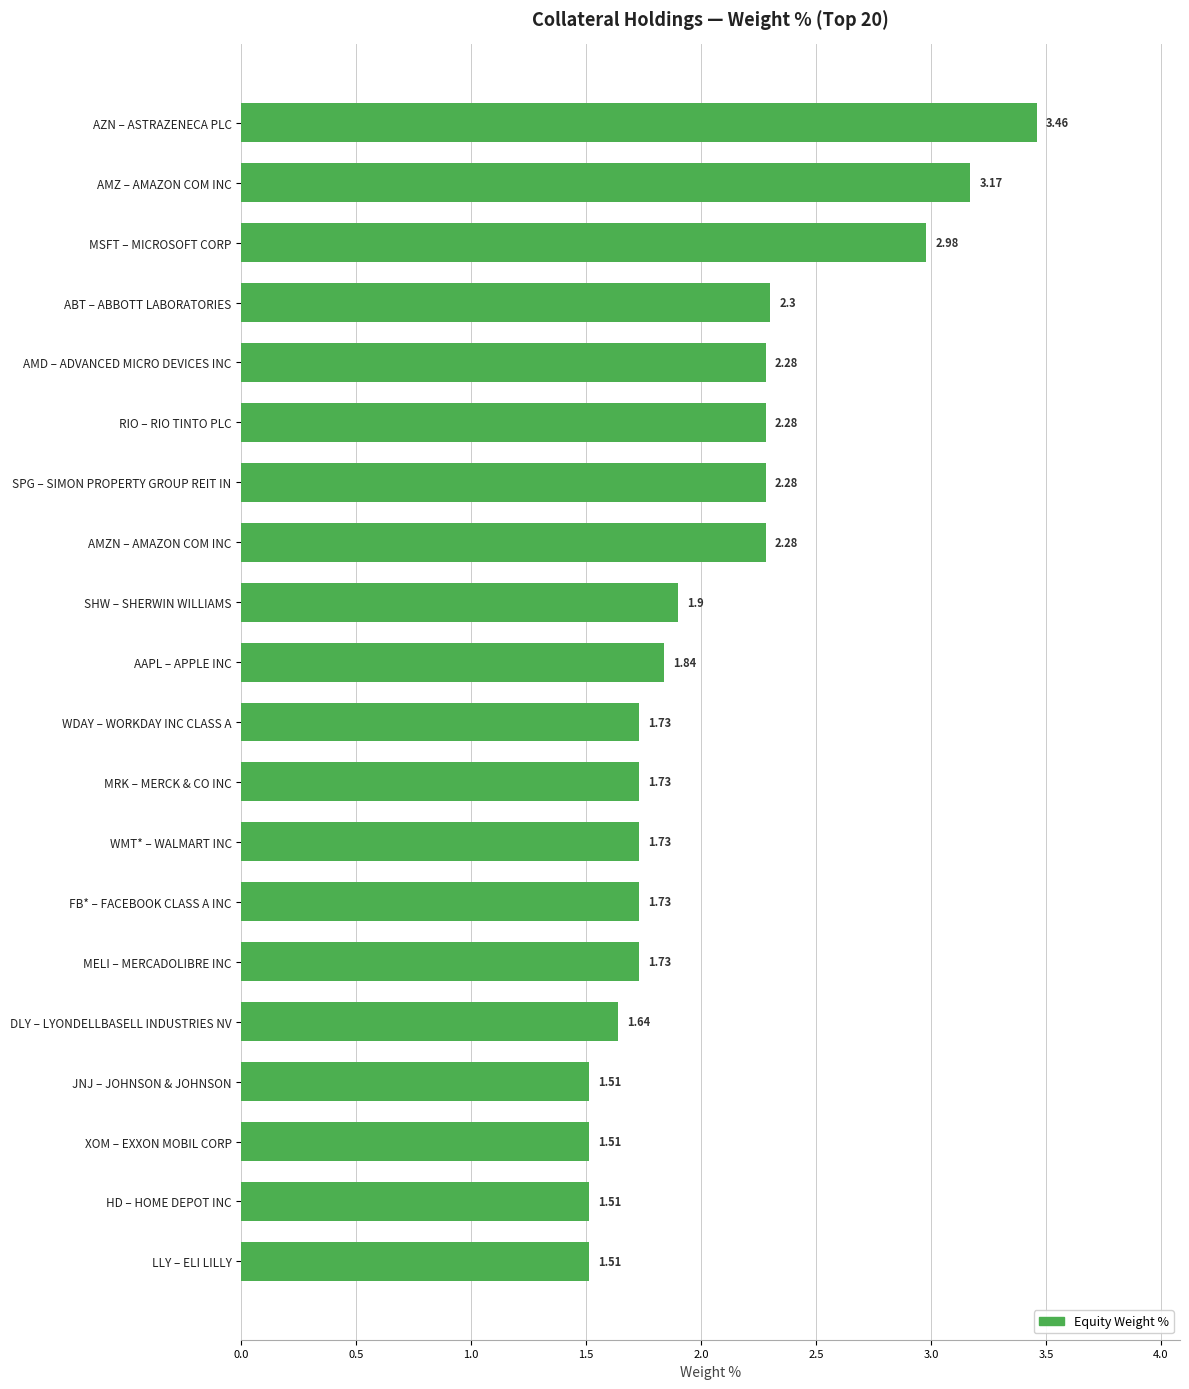

What is the average value?

2.1